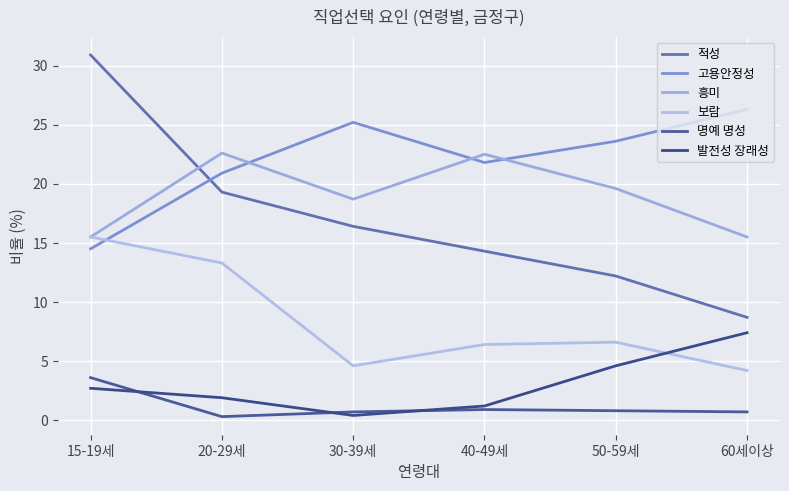

What is the label of the 3rd point from the right?

40-49세